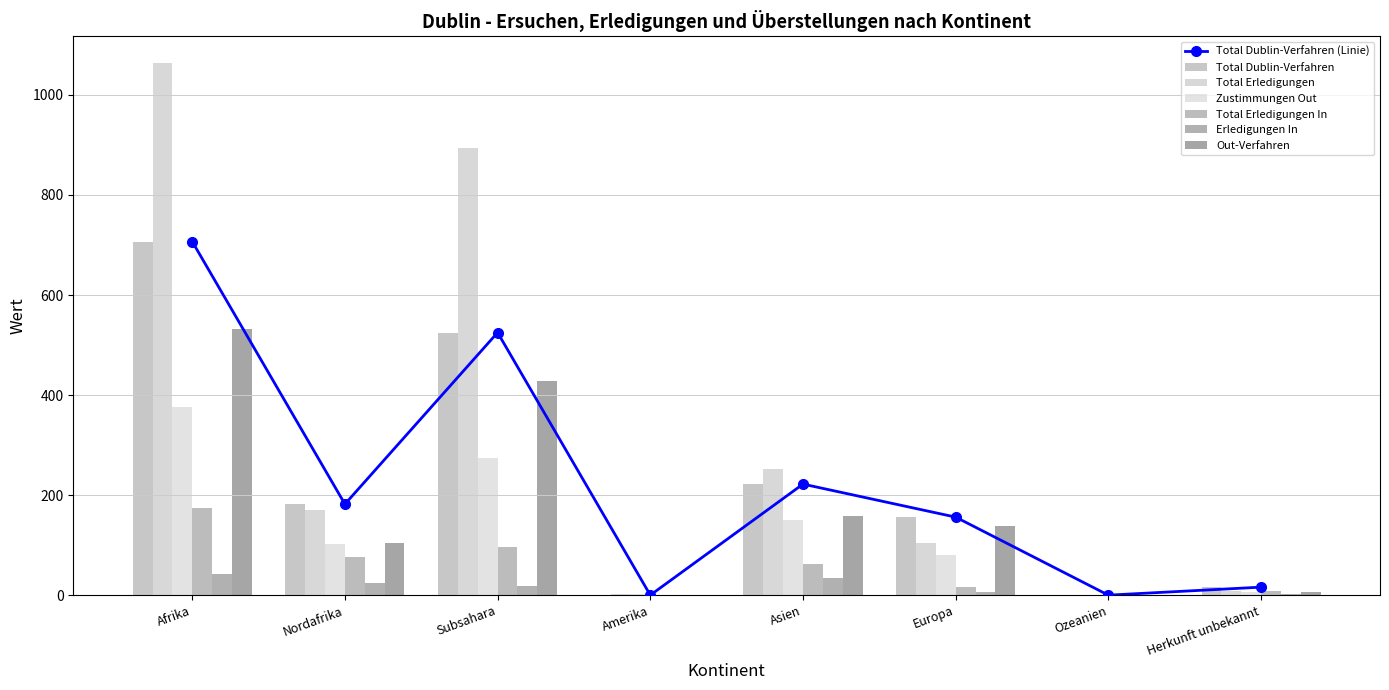

Between Asien and Amerika, which is larger?

Asien